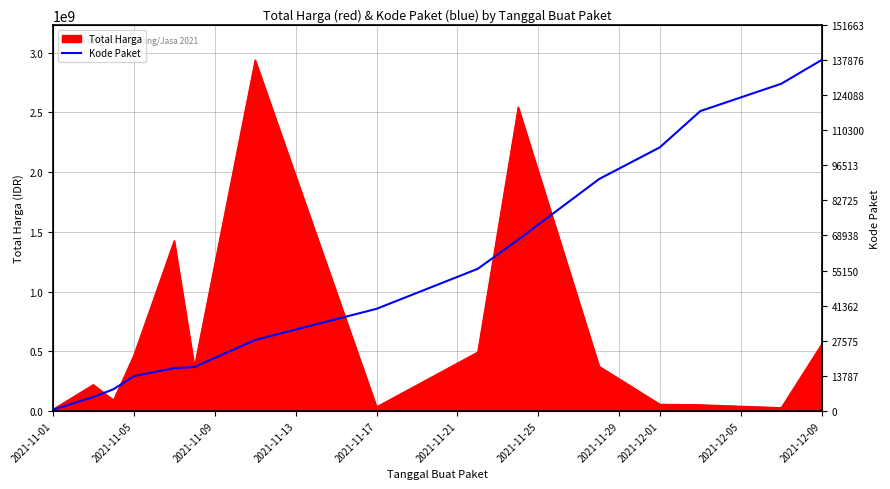

What is the highest value of the Total Harga series?

2939363240